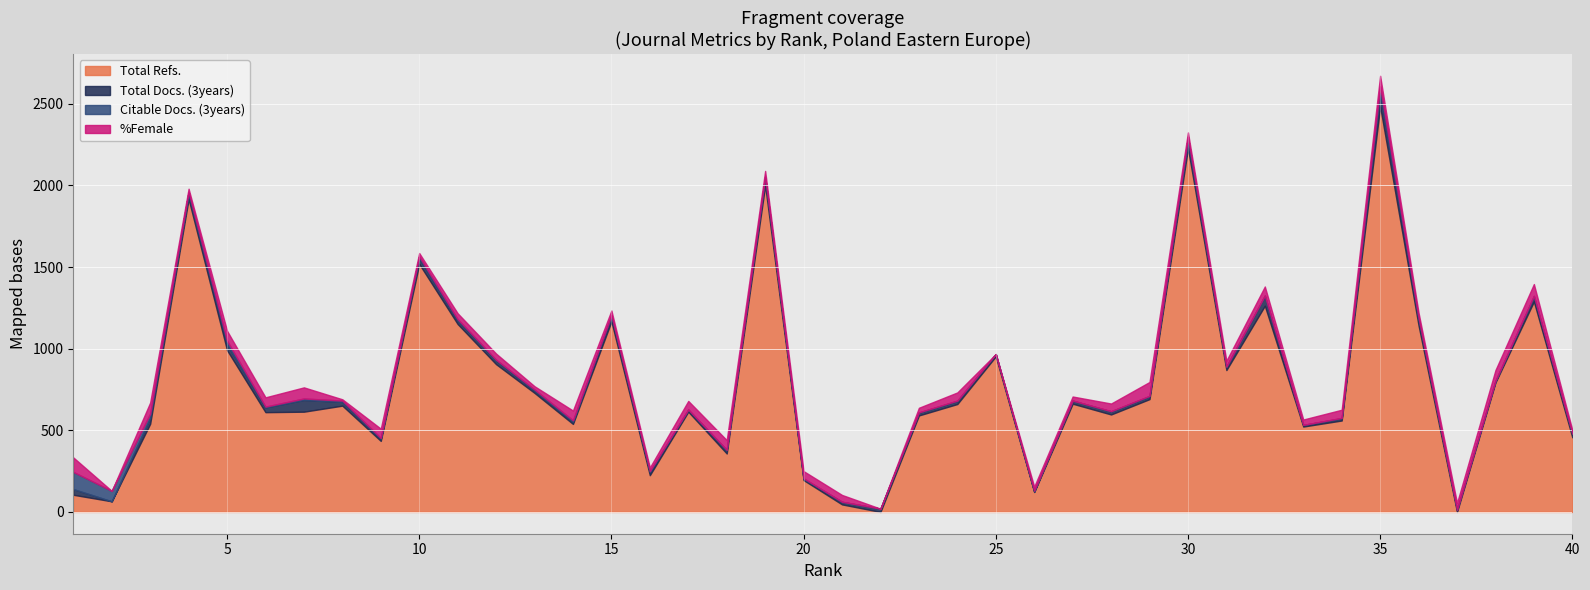

Between 1 and 22, which is larger?

1